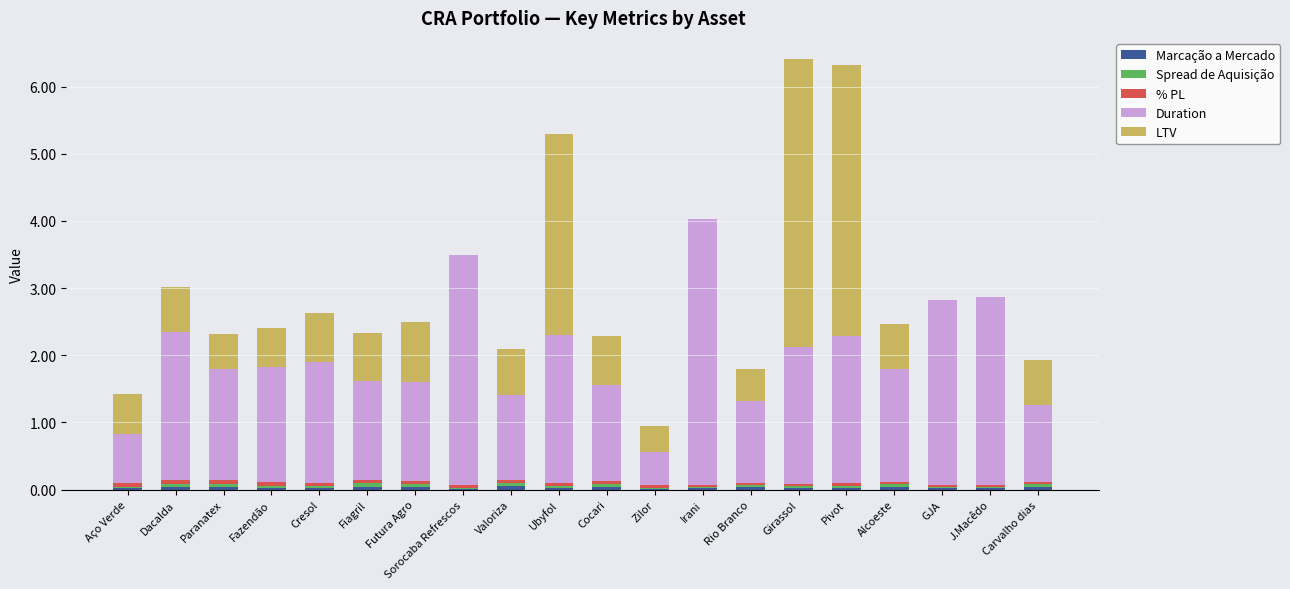

Where is Marcação a Mercado nearest to the value 0?

Zilor